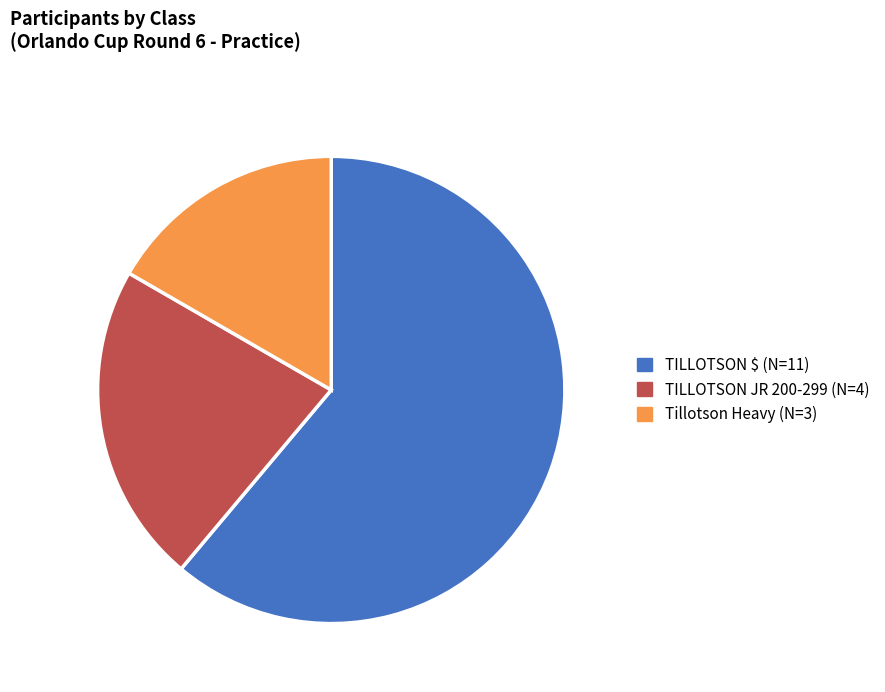

Does any single category account for the majority?

Yes